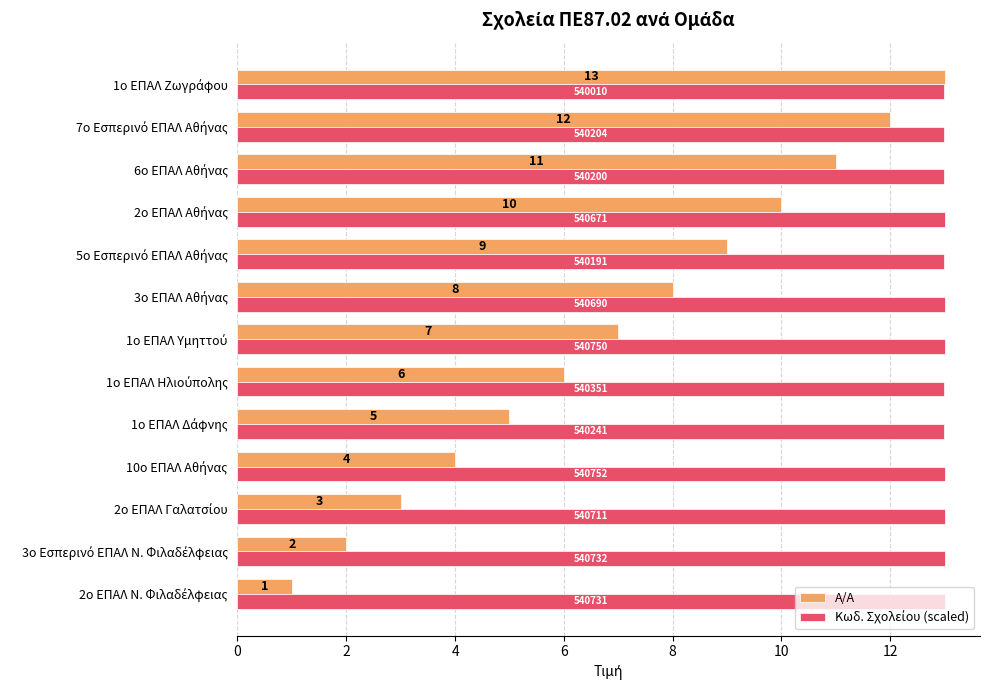

Which series has the largest range (max minus min)?

Α/Α